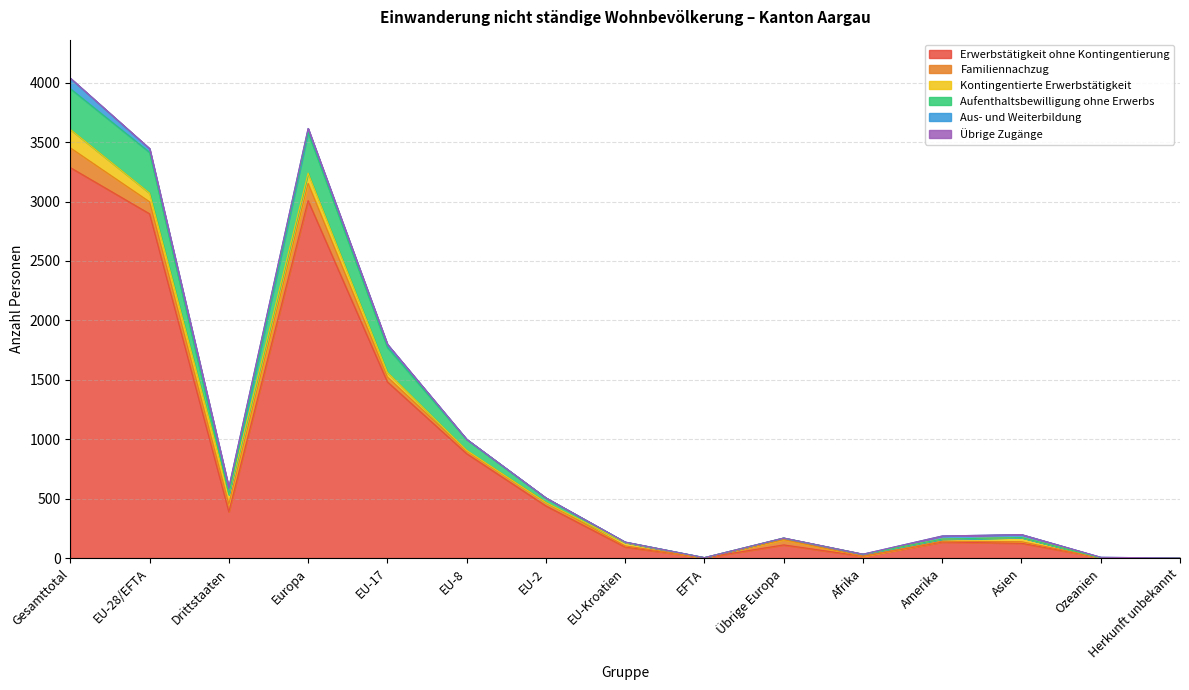

Does the chart have visible grid lines?

Yes